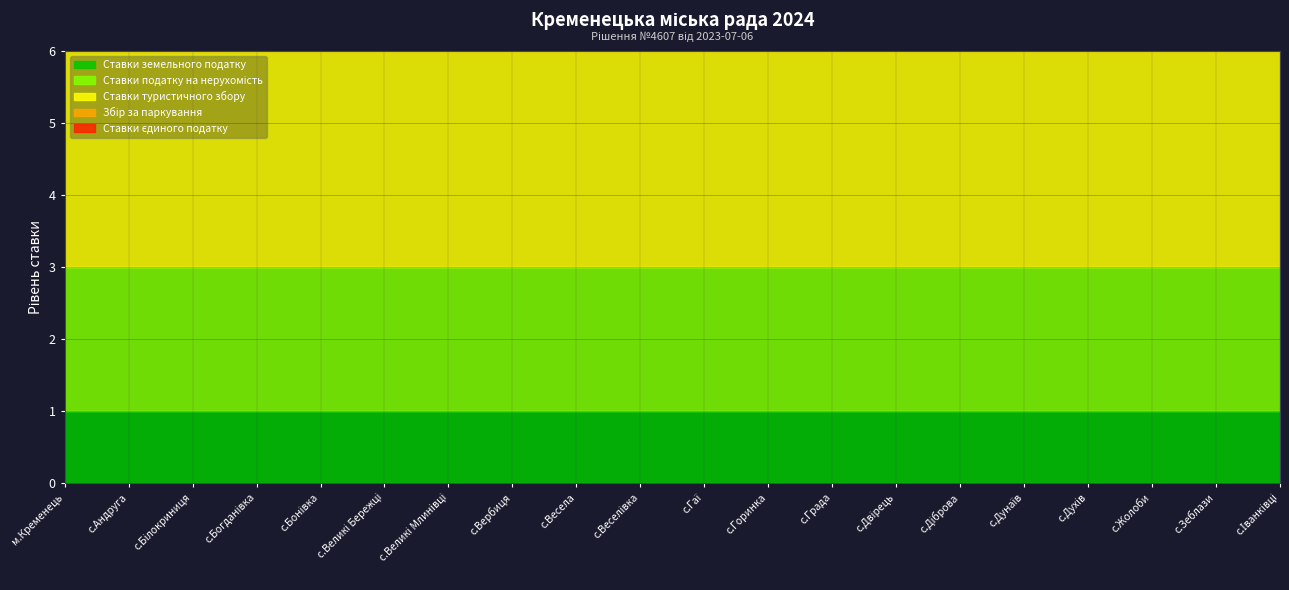

Does the chart display data point markers on the line(s)?

No